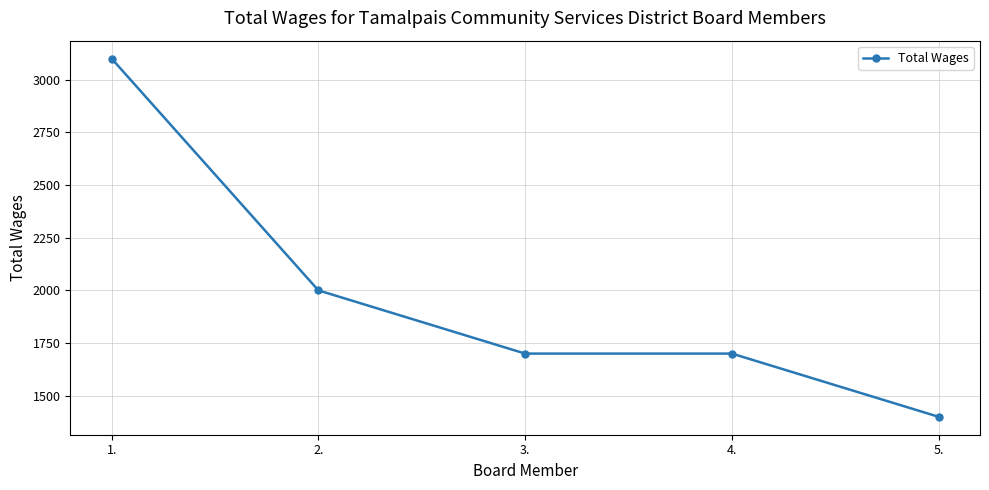

What is the label of the 4th point from the right?

2.